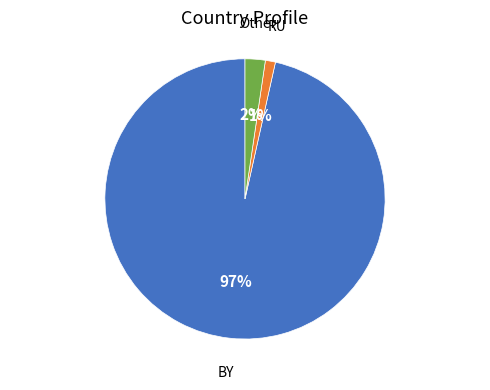

The BY slice represents 97% of the pie. True or false?

True